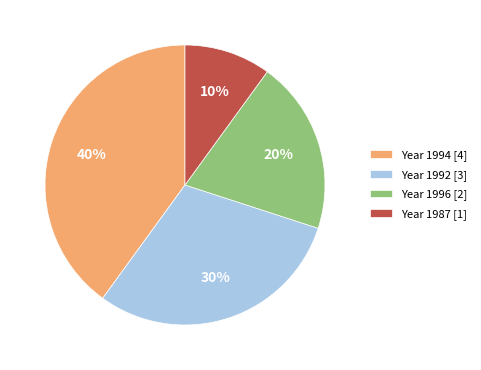

How many slices are in this pie chart?

4